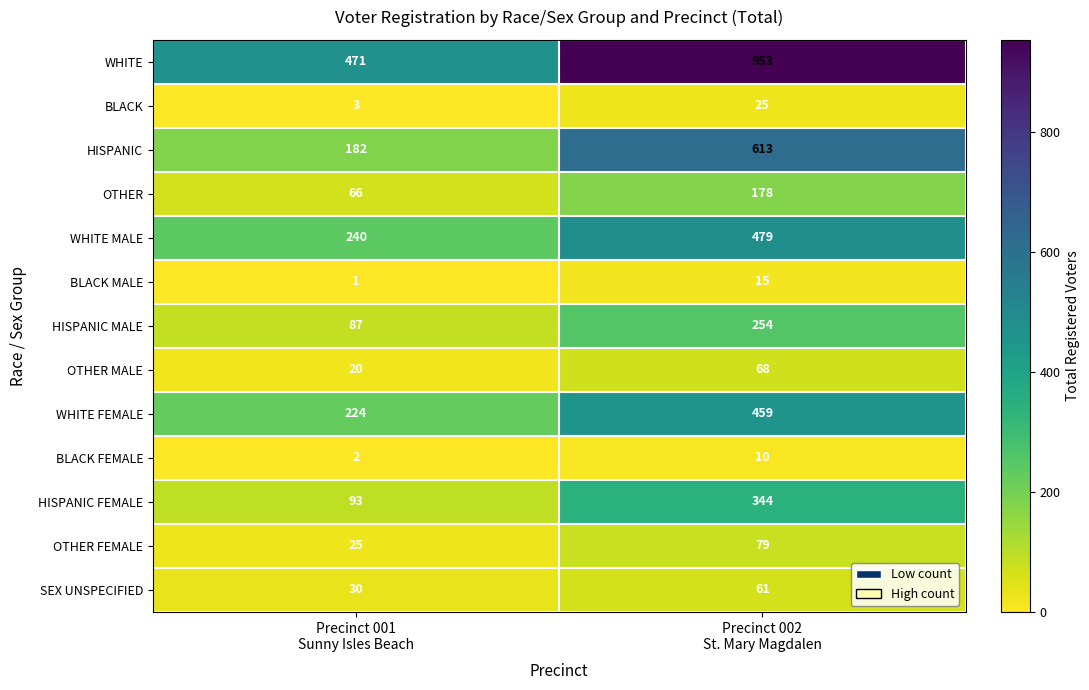

Reading left to right, list all the values displayed in this chart.

WHITE: 471	953
BLACK: 3	25
HISPANIC: 182	613
OTHER: 66	178
WHITE MALE: 240	479
BLACK MALE: 1	15
HISPANIC MALE: 87	254
OTHER MALE: 20	68
WHITE FEMALE: 224	459
BLACK FEMALE: 2	10
HISPANIC FEMALE: 93	344
OTHER FEMALE: 25	79
SEX UNSPECIFIED: 30	61